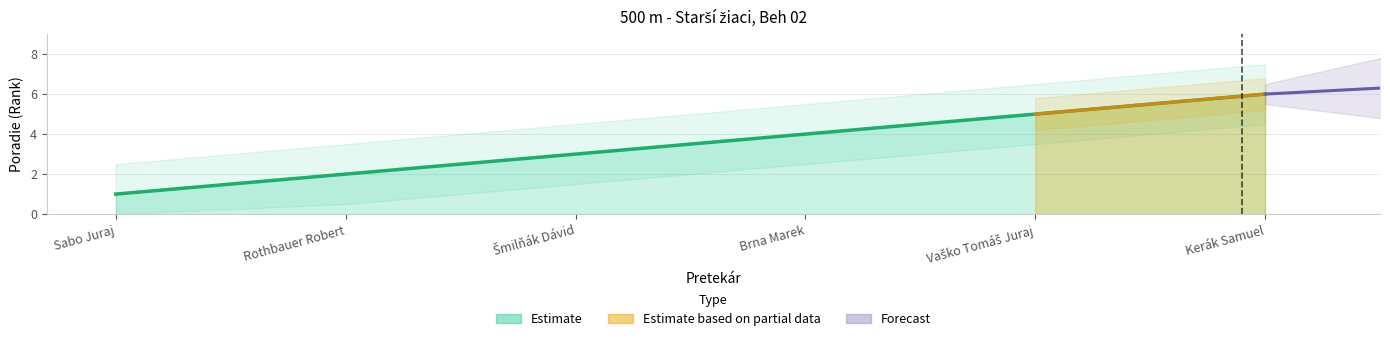

The value at Brna Marek is 4. True or false?

True